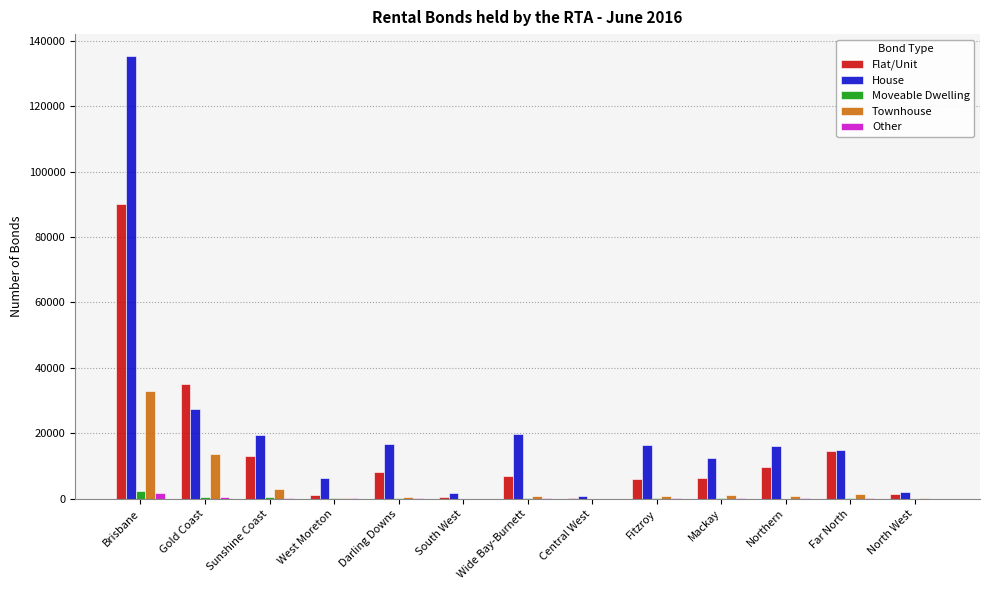

True or false: Flat/Unit has a value of 6984.5 at Wide Bay-Burnett.

True